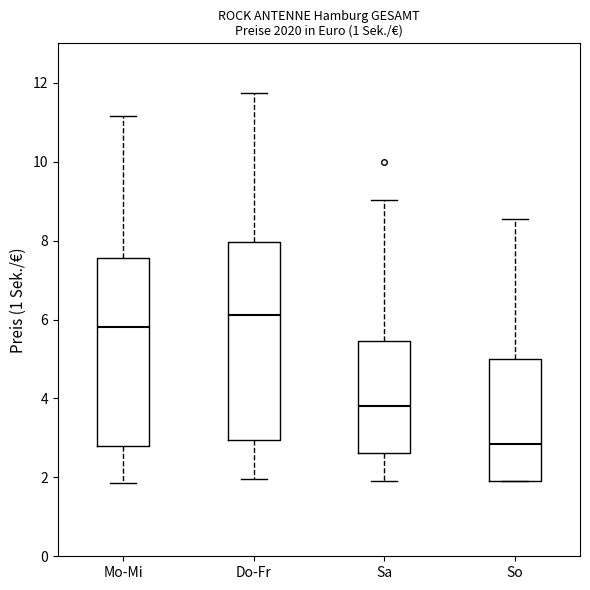

Which box is the tallest, from its lower edge to its upper edge?

Do-Fr